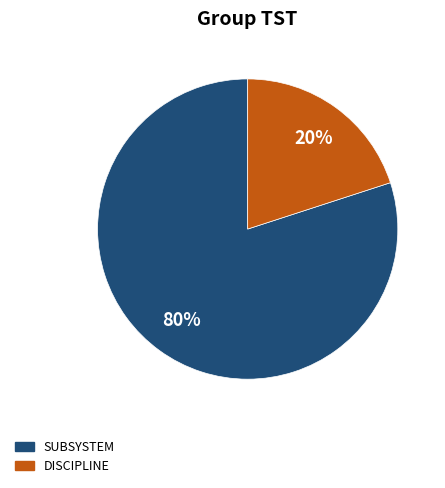

Is there any slice that represents more than half of the pie?

Yes